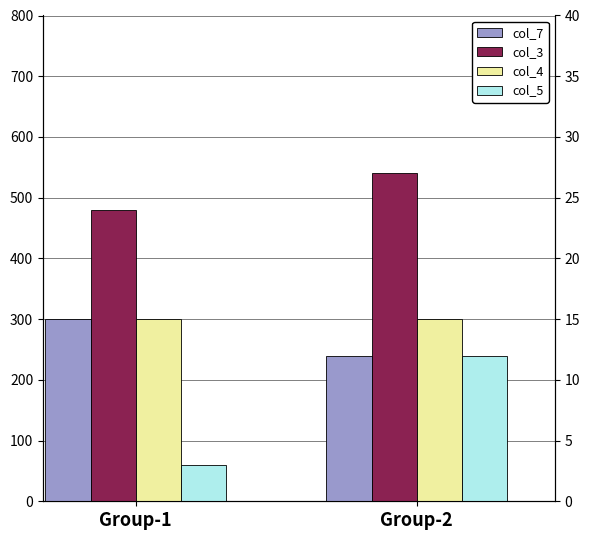

Which series changed the most between Group-1 and Group-2?

col_5